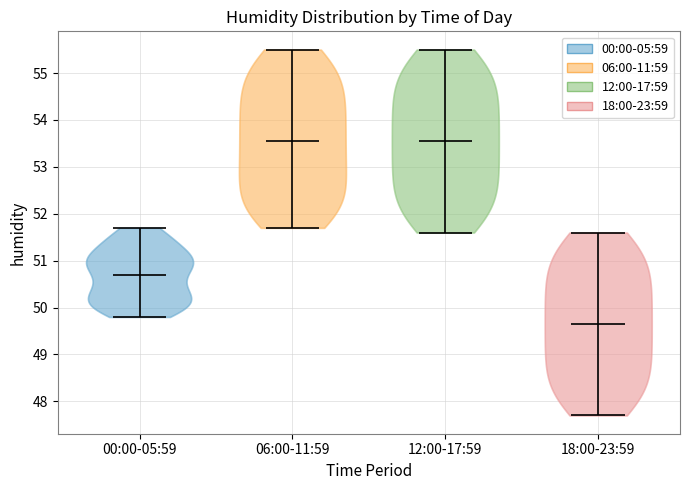

Reading left to right, read every violin against the y-axis: where its median line is, and the lowest and highest points it reaches. The values are not printed on the chart, so give them approximately, as read against the axis.

00:00-05:59: median line 50.7, lowest point 49.8, highest point 51.7
06:00-11:59: median line 53.6, lowest point 51.7, highest point 55.5
12:00-17:59: median line 53.6, lowest point 51.6, highest point 55.5
18:00-23:59: median line 49.7, lowest point 47.7, highest point 51.6